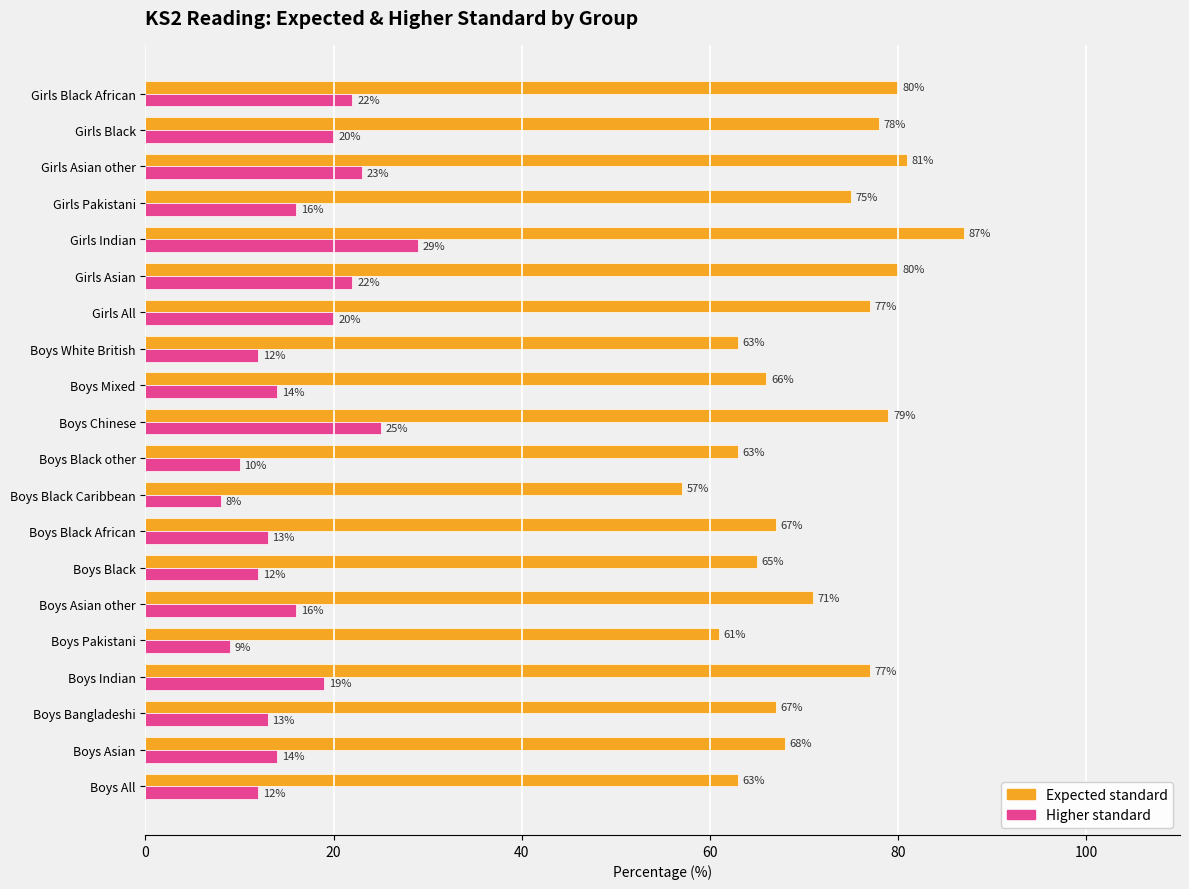

What is the average value of the Higher standard series?

16